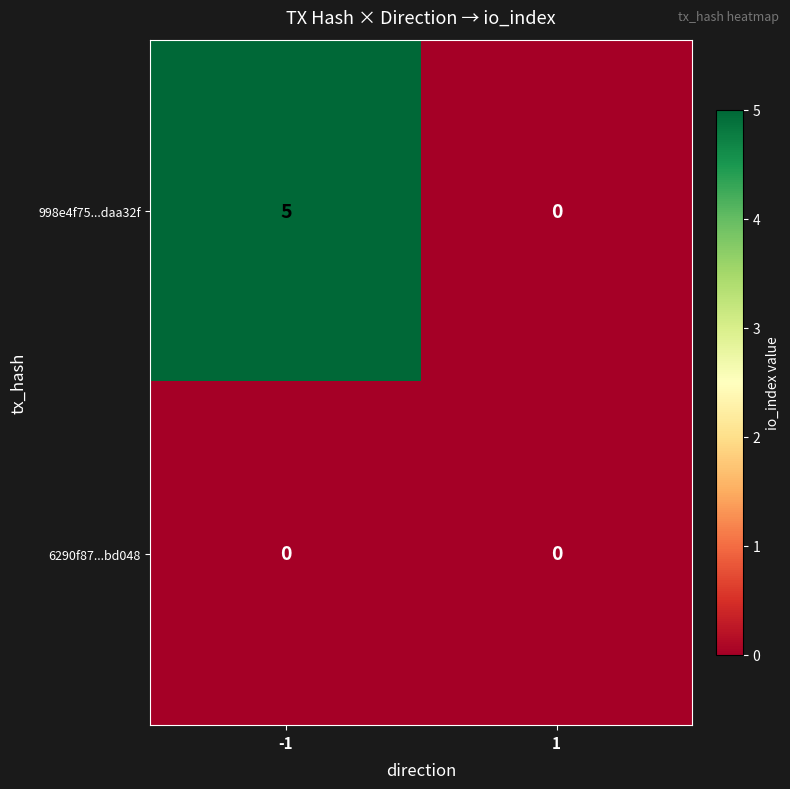

Reading left to right, transcribe all the data shown in this chart.

998e4f75...daa32f: -1=5	1=0
6290f87...bd048: -1=0	1=0